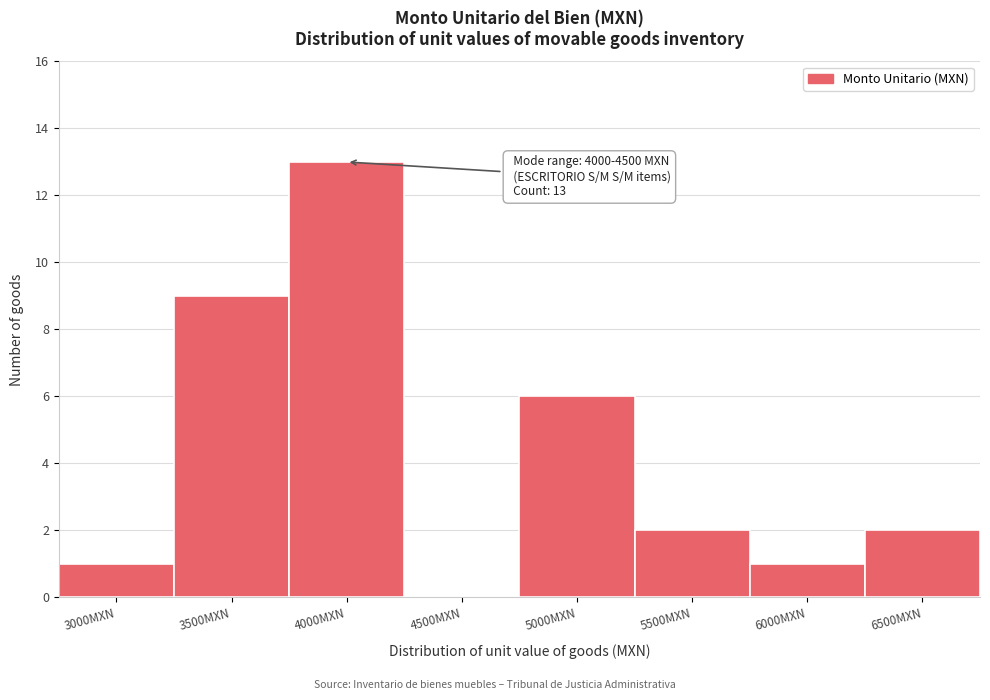

Reading right to left, transcribe all the data shown in this chart.

6500MXN=2	6000MXN=1	5500MXN=2	5000MXN=6	4500MXN=0	4000MXN=13	3500MXN=9	3000MXN=1